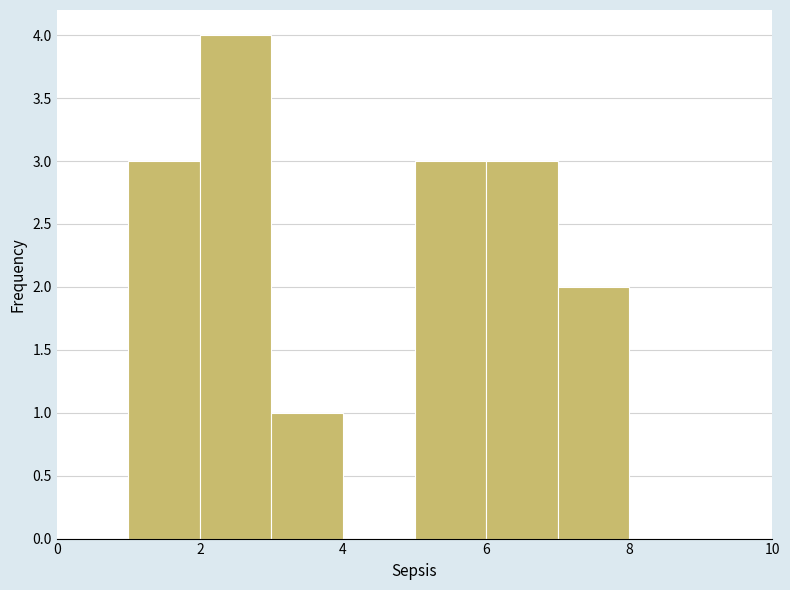

What is the height of the bar covering 7 to 8 on the x-axis? The values are not printed on the chart, so give them approximately, as read against the axis.

2